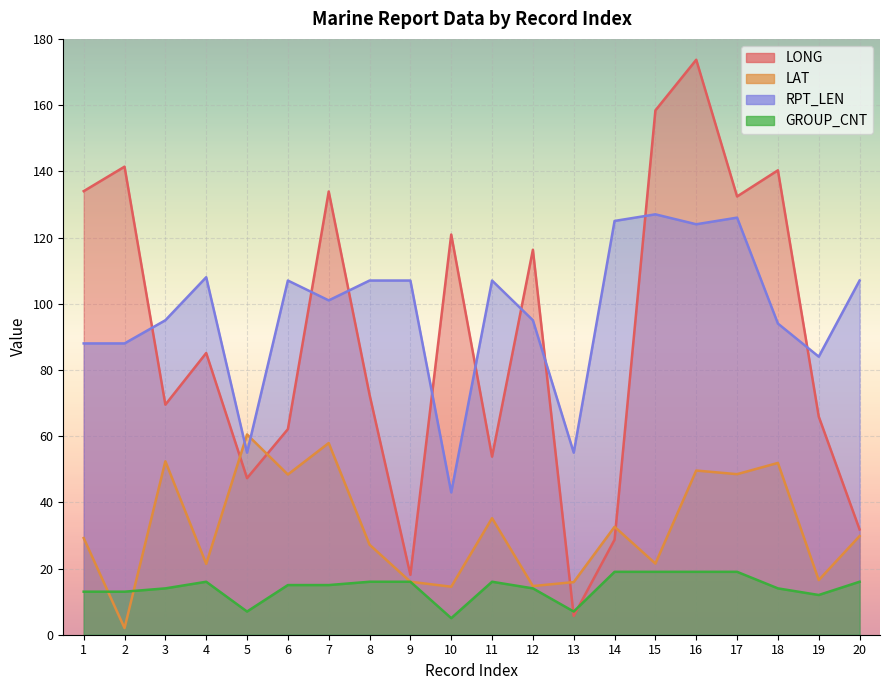

In LAT, how many points are higher than both neighbors (excluding endpoints)?

7